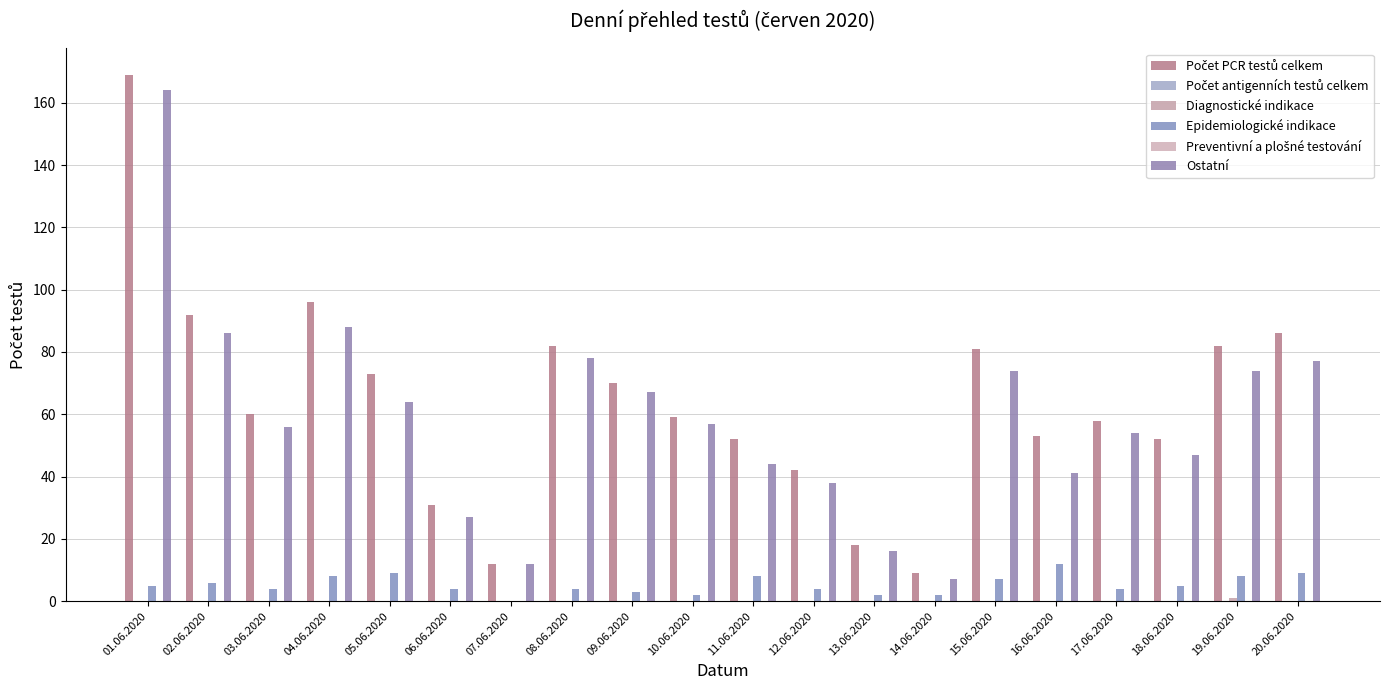

What are all the series names shown in the legend?

Počet PCR testů celkem, Počet antigenních testů celkem, Diagnostické indikace, Epidemiologické indikace, Preventivní a plošné testování, Ostatní